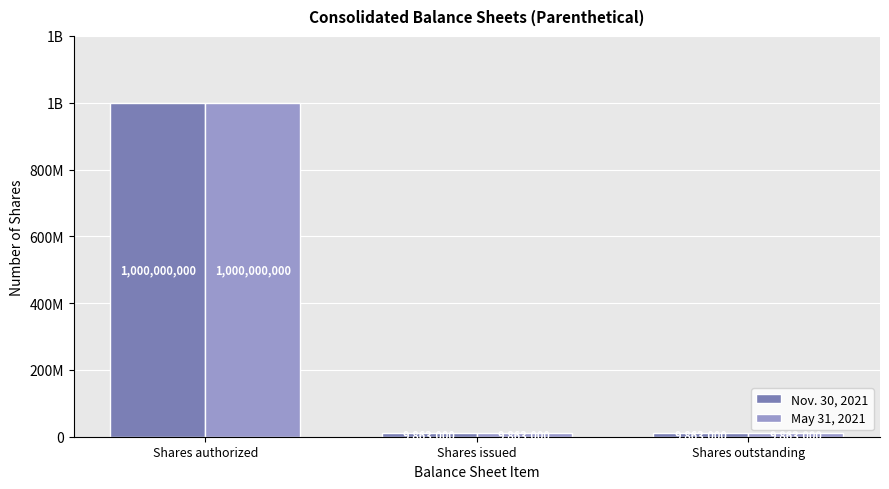

What is the value of the Nov. 30, 2021 bar at the 3rd from the left?

9863000